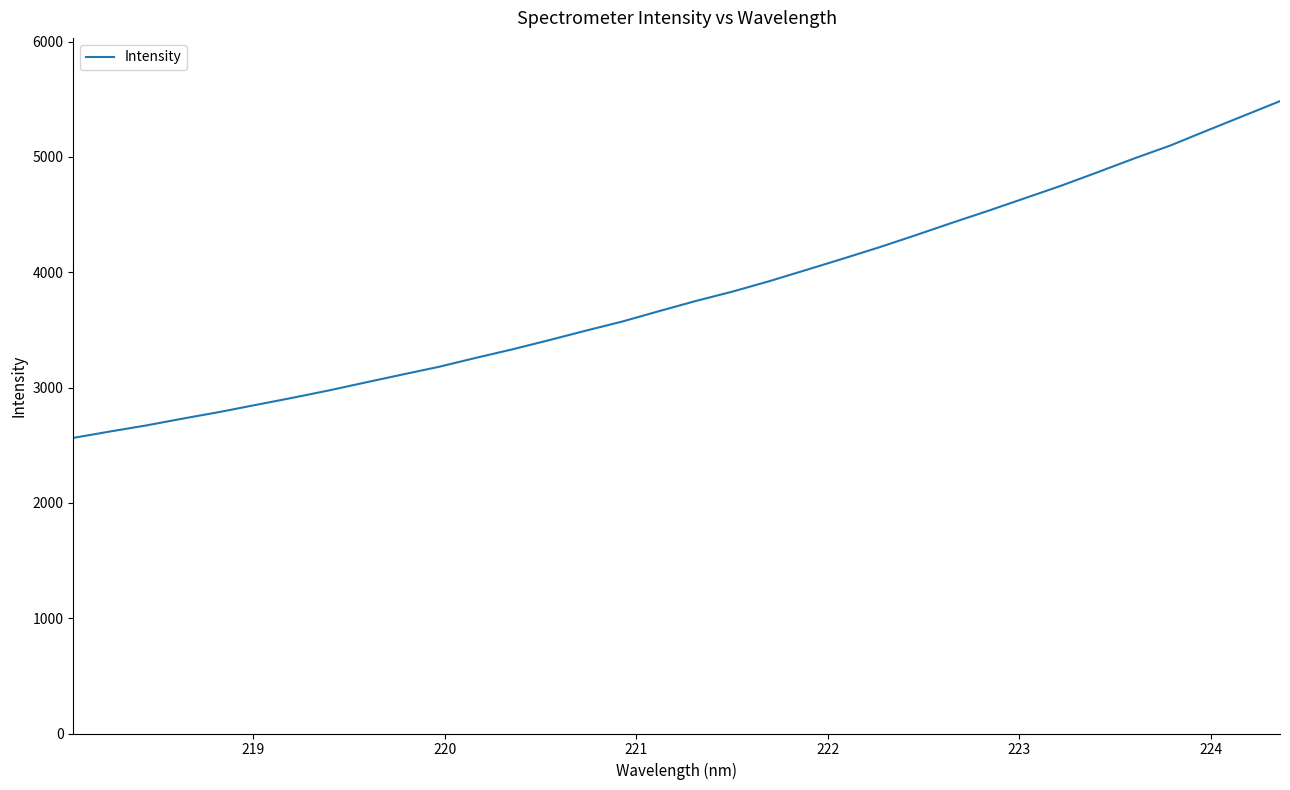

What is the difference between the maximum and minimum values?

2920.4